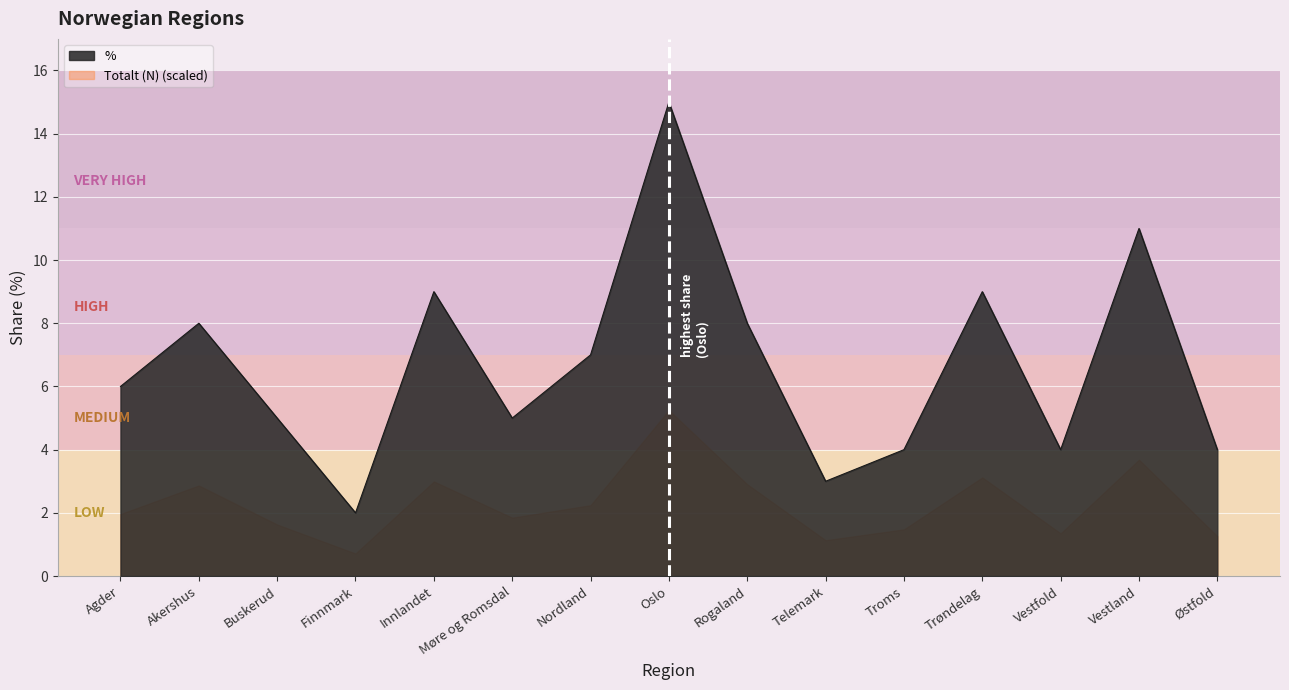

At which category does the chart reach its peak across all series?

Oslo